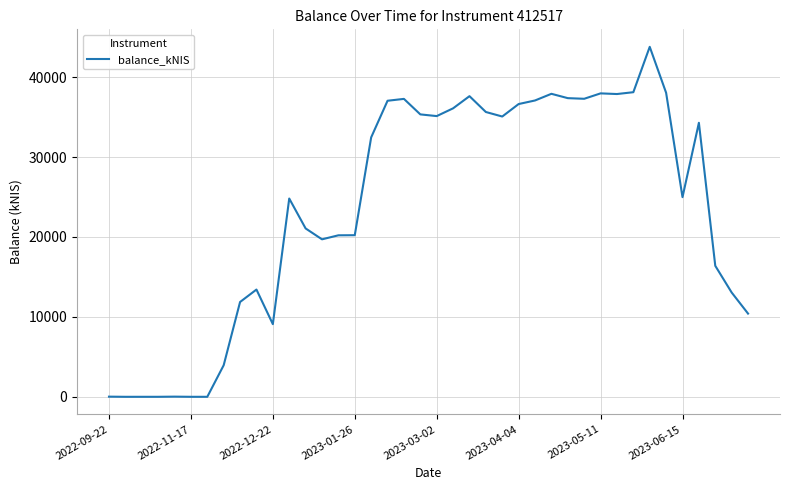

What is the greatest value displayed?

43784.2